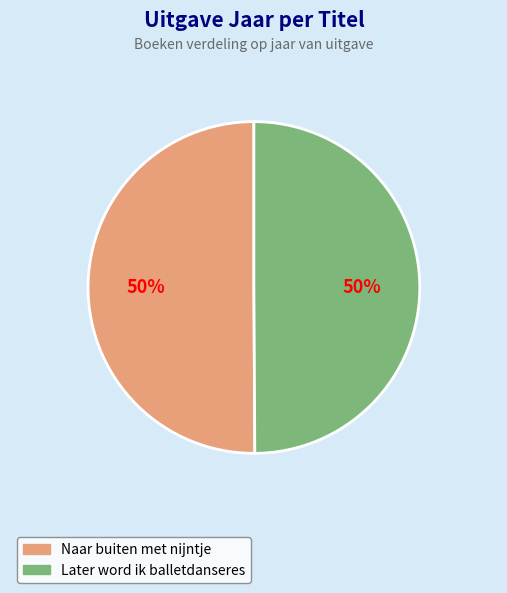

Count the number of slices in the pie.

2